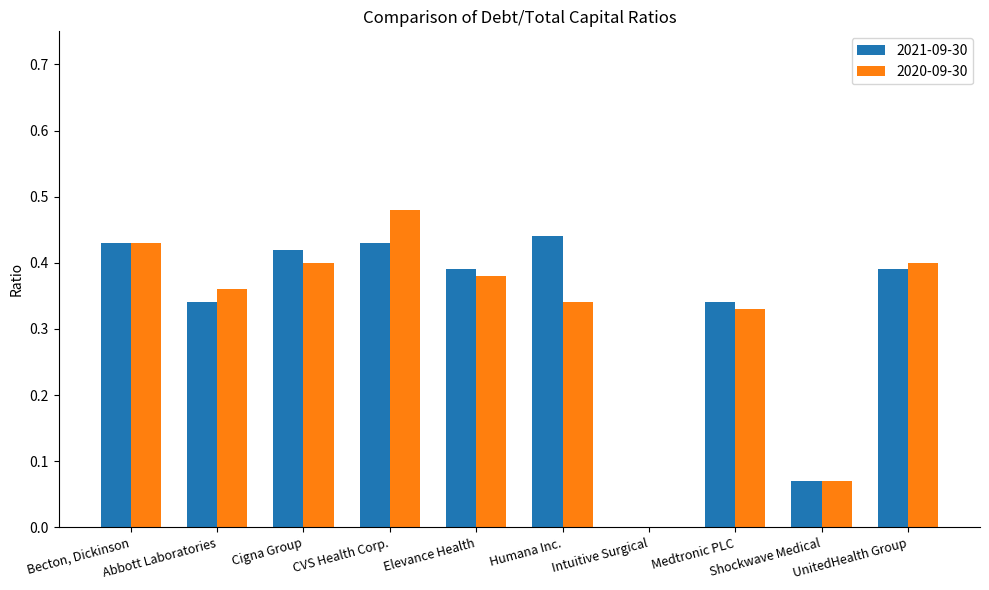

At which label does 2021-09-30 reach its peak?

Humana Inc.